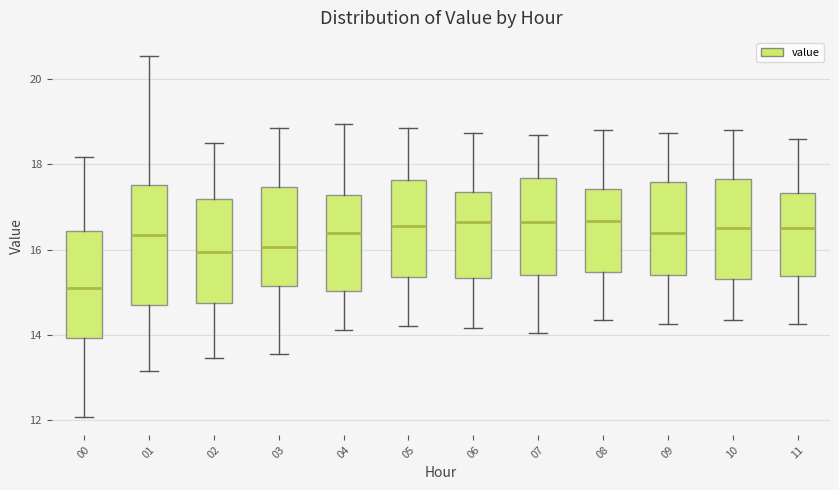

Reading left to right, read every box against the y-axis: the position of its median line, the range the box covers, and the ends of its whiskers. The values are not printed on the chart, so give them approximately, as read against the axis.

00: median 15.0, box 14.0 to 16.4, whiskers 12.0 to 18.2
01: median 16.4, box 14.6 to 17.6, whiskers 13.2 to 20.6
02: median 16.0, box 14.8 to 17.2, whiskers 13.4 to 18.6
03: median 16.0, box 15.2 to 17.4, whiskers 13.6 to 18.8
04: median 16.4, box 15.0 to 17.2, whiskers 14.2 to 19.0
05: median 16.6, box 15.4 to 17.6, whiskers 14.2 to 18.8
06: median 16.6, box 15.4 to 17.4, whiskers 14.2 to 18.8
07: median 16.6, box 15.4 to 17.6, whiskers 14.0 to 18.8
08: median 16.6, box 15.4 to 17.4, whiskers 14.4 to 18.8
09: median 16.4, box 15.4 to 17.6, whiskers 14.2 to 18.8
10: median 16.6, box 15.4 to 17.6, whiskers 14.4 to 18.8
11: median 16.6, box 15.4 to 17.4, whiskers 14.2 to 18.6